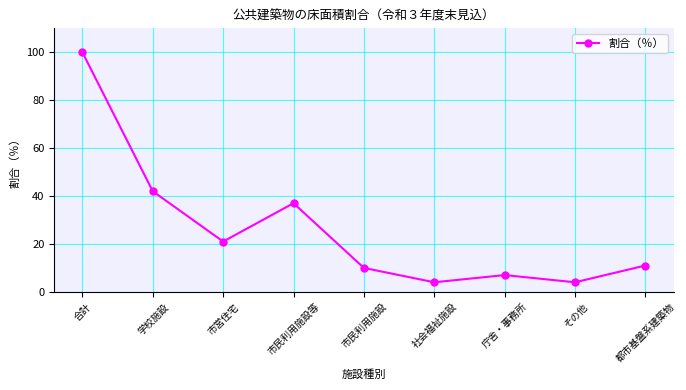

What is the average value?

26